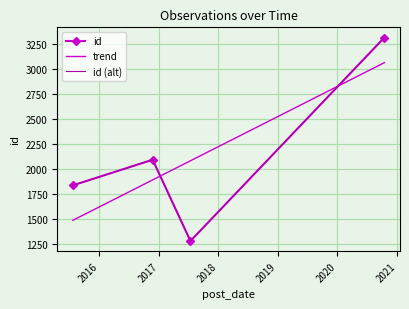

List the labels in order of value, largest first.

2020-10-16, 2016-11-23, 2015-07-22, 2017-07-13